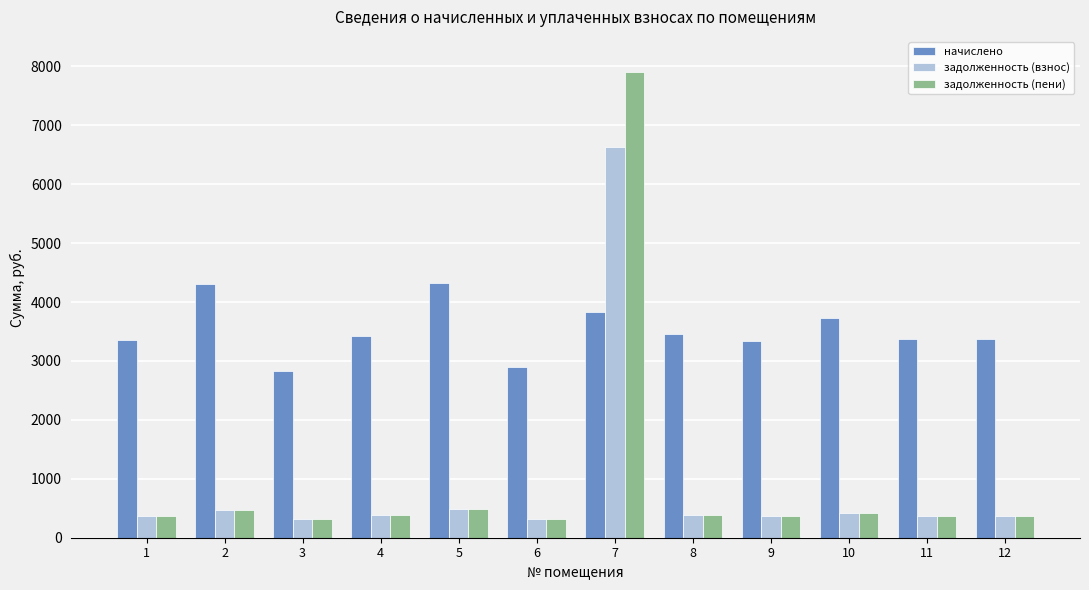

What is the maximum value for начислено?

4330.7